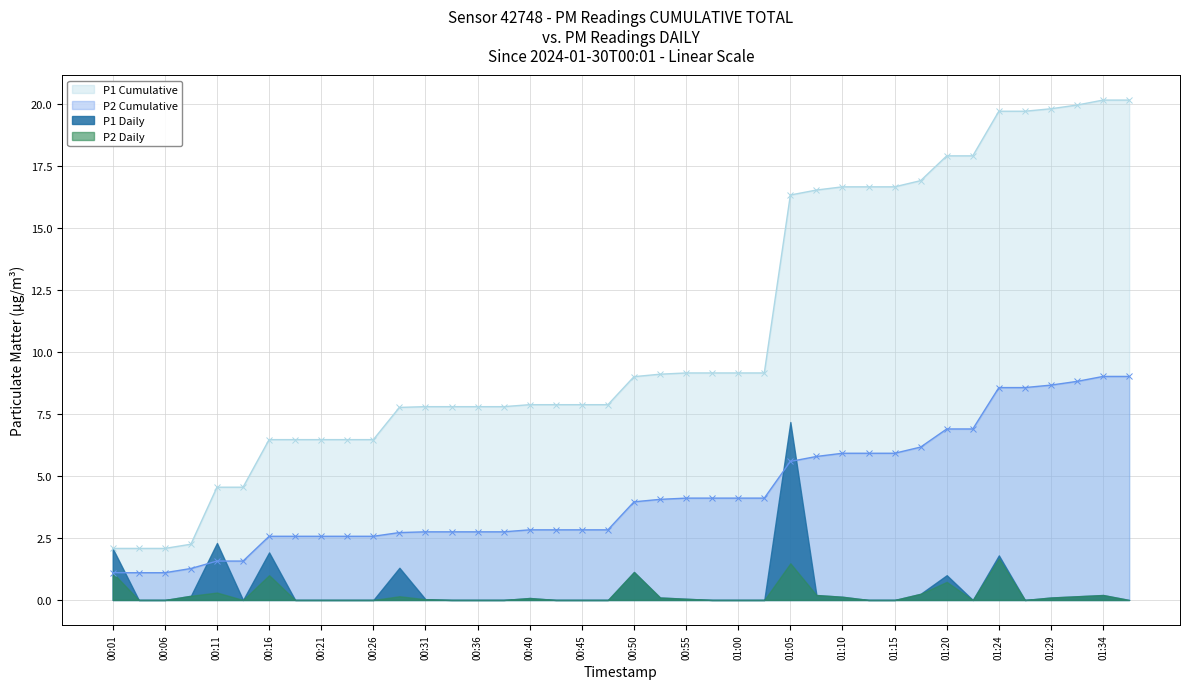

What is the difference between the highest and lowest values at 01:05?

10.8